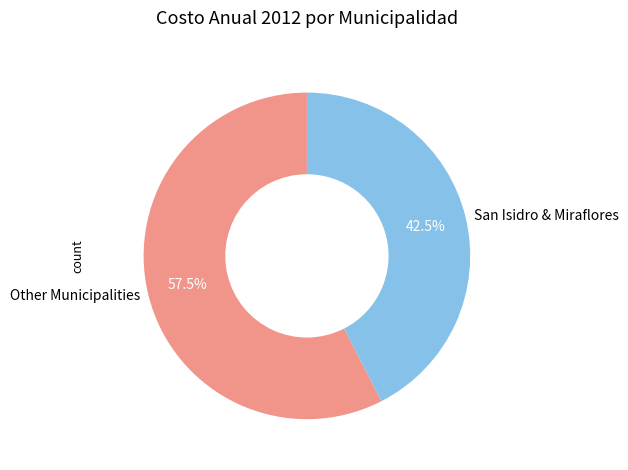

What is the ratio of the value at San Isidro & Miraflores to the value at Other Municipalities?

0.7